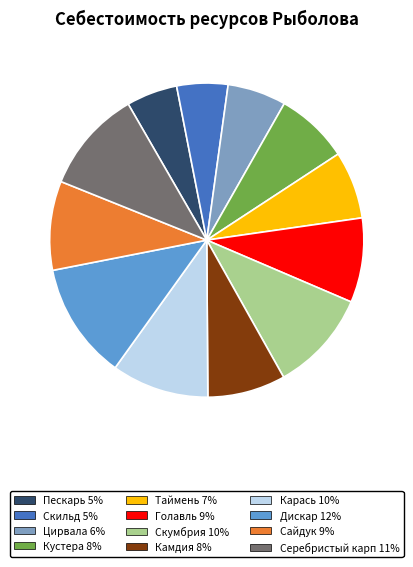

Between Камдия and Серебристый карп, which is larger?

Серебристый карп